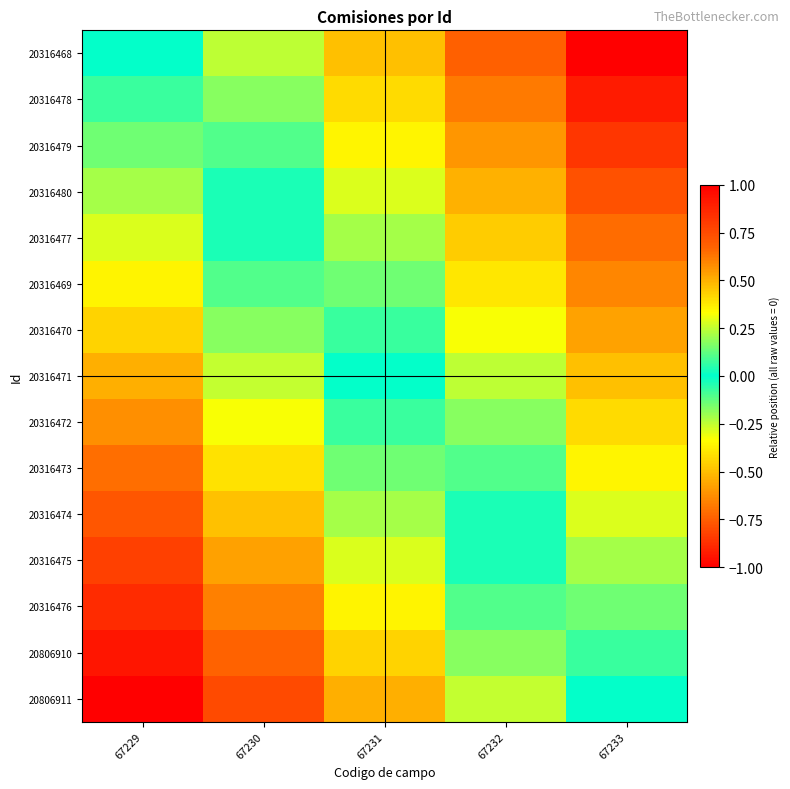

At which category is the sum across all series the highest?

67229